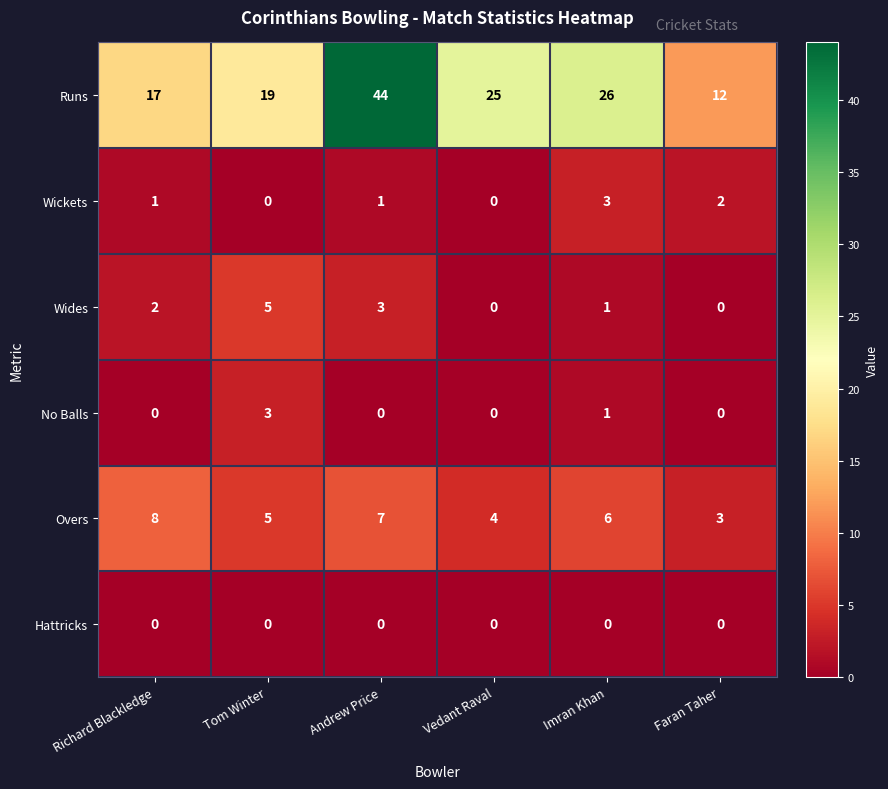

At which label does Overs reach its minimum?

Faran Taher